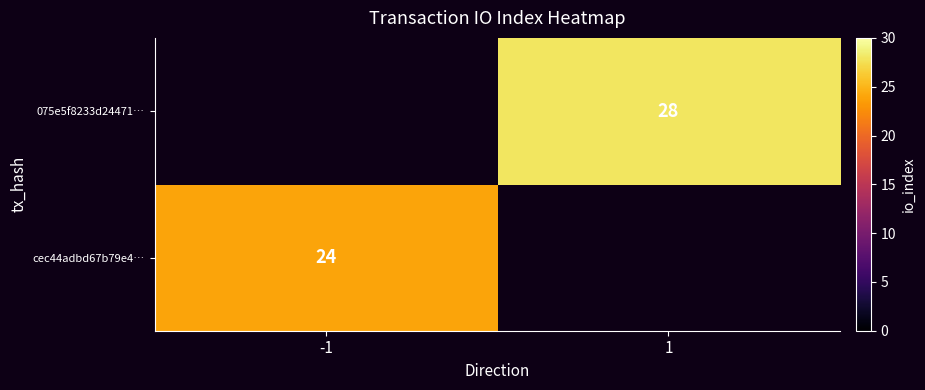

How many categories are shown in the chart?

2